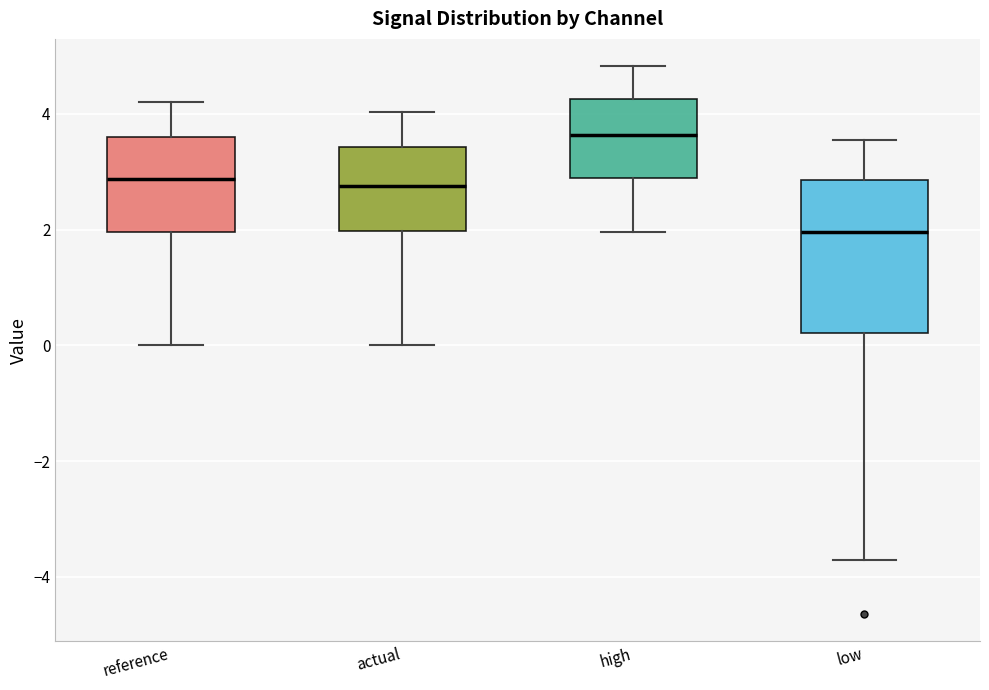

Reading left to right, transcribe this box plot: for each box, give where its median line is, the range the box spans, and where its two whiskers end, as read against the y-axis. The values are not printed on the chart, so give them approximately, as read against the axis.

reference: median 2.8, box 2.0 to 3.6, whiskers 0.0 to 4.2
actual: median 2.8, box 2.0 to 3.4, whiskers 0.0 to 4.0
high: median 3.6, box 2.8 to 4.2, whiskers 2.0 to 4.8
low: median 2.0, box 0.2 to 2.8, whiskers -3.8 to 3.6